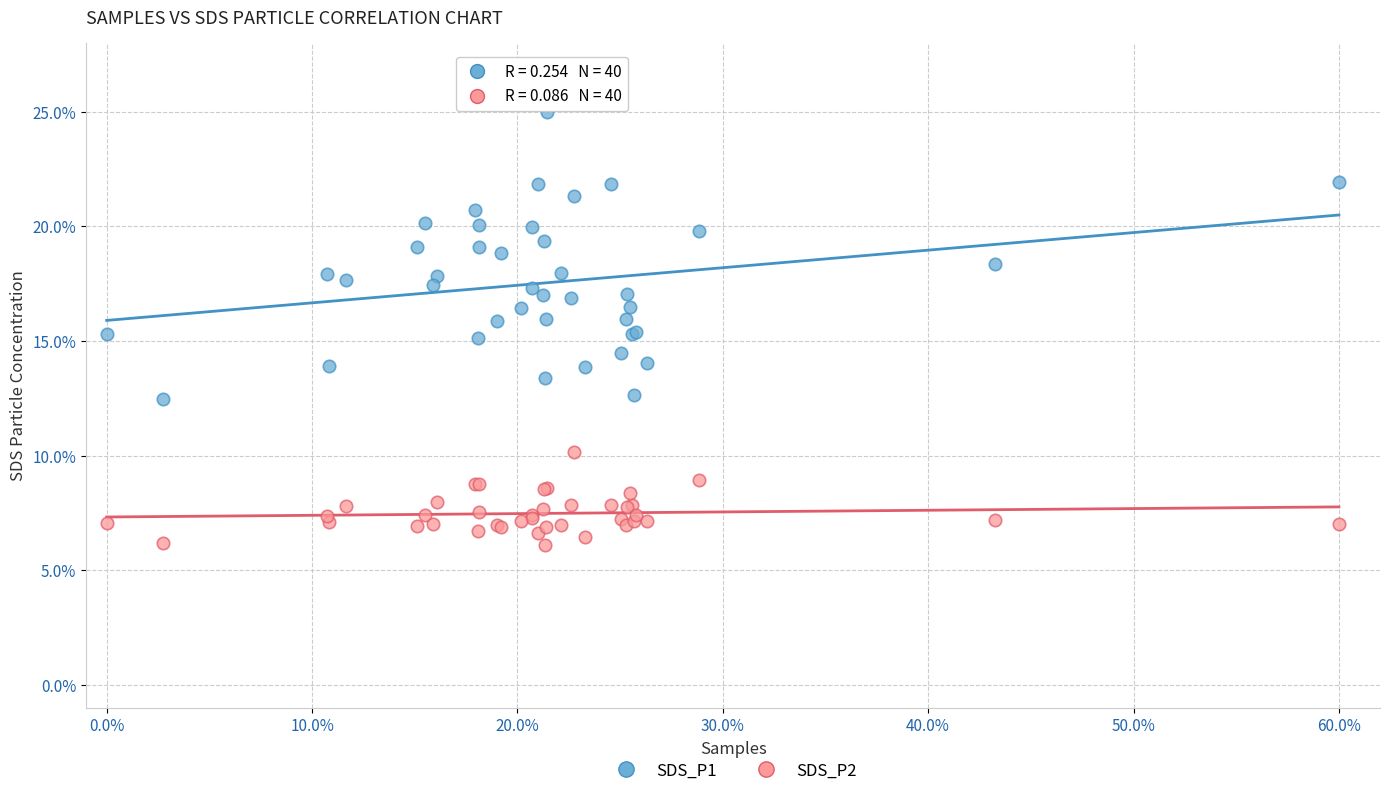

Which series has the widest spread of Y values?

SDS_P1